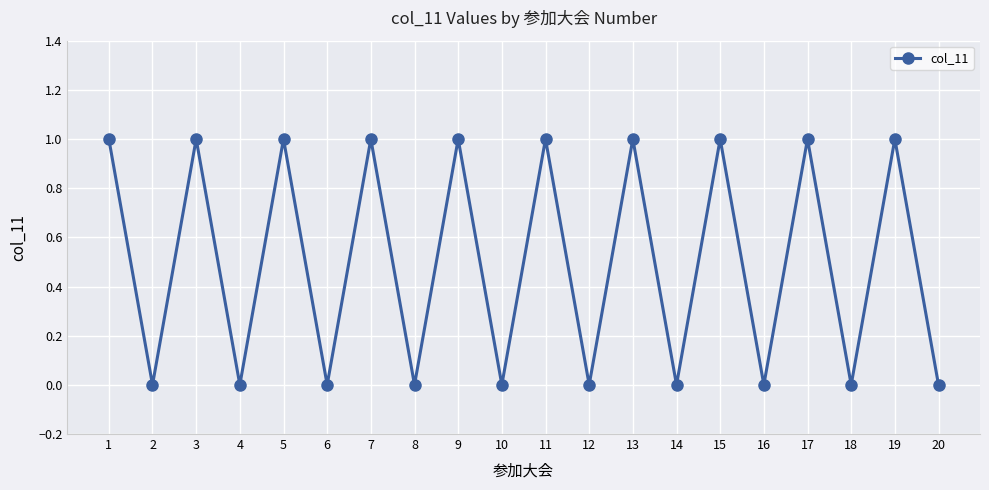

What is the value of the 15th point from the left?

1